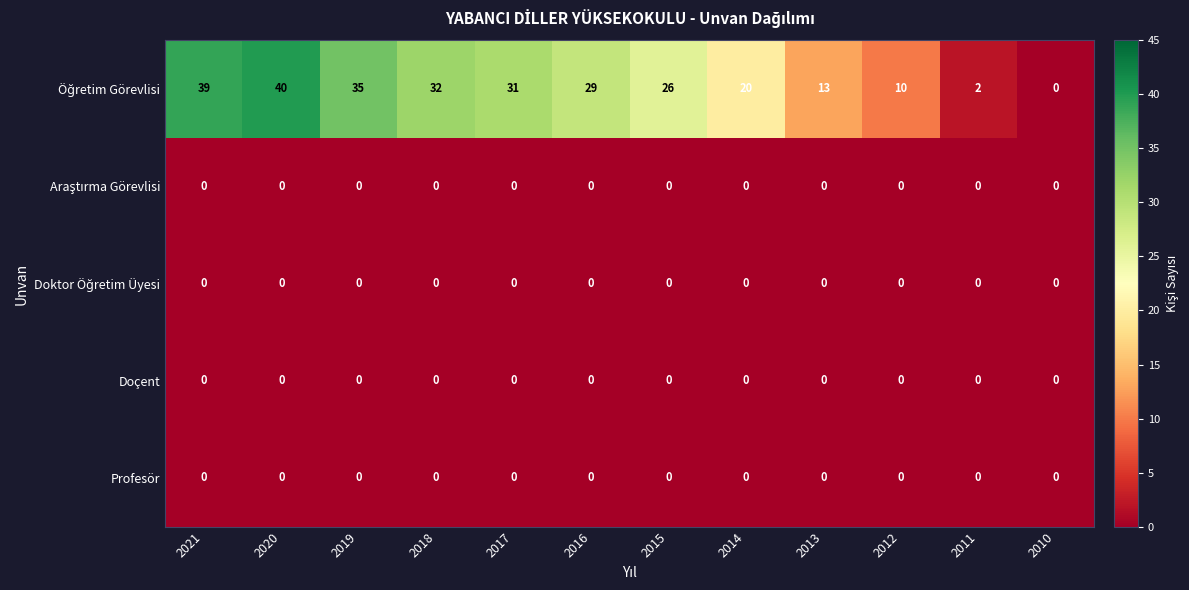

At which category is the sum across all series the highest?

2020